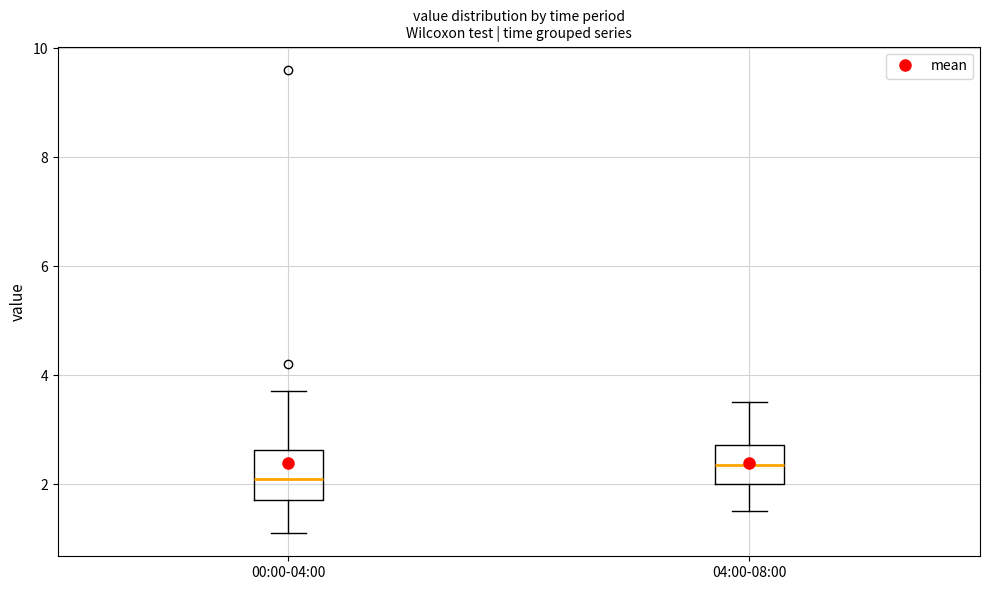

Reading left to right, read every box against the y-axis: the position of its median line, the range the box covers, and the ends of its whiskers. The values are not printed on the chart, so give them approximately, as read against the axis.

00:00-04:00: median 2.2, box 1.8 to 2.6, whiskers 1.2 to 3.8
04:00-08:00: median 2.4, box 2.0 to 2.8, whiskers 1.6 to 3.6